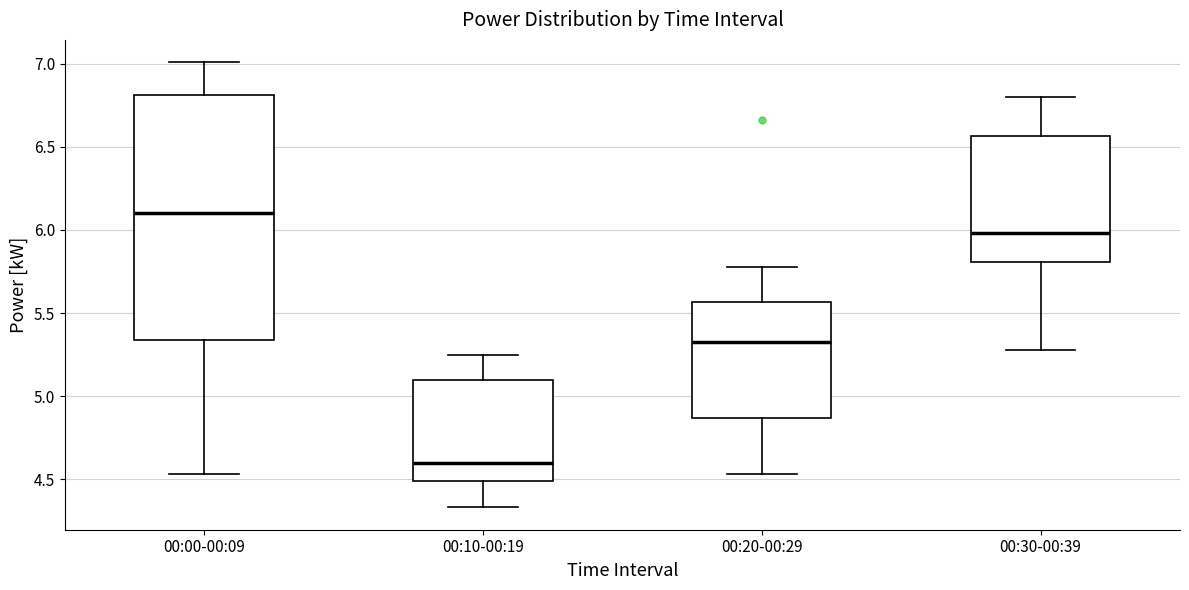

Reading left to right, read every box against the y-axis: the position of its median line, the range the box covers, and the ends of its whiskers. The values are not printed on the chart, so give them approximately, as read against the axis.

00:00-00:09: median 6.10, box 5.35 to 6.80, whiskers 4.55 to 7.00
00:10-00:19: median 4.60, box 4.50 to 5.10, whiskers 4.35 to 5.25
00:20-00:29: median 5.35, box 4.85 to 5.55, whiskers 4.55 to 5.80
00:30-00:39: median 6.00, box 5.80 to 6.55, whiskers 5.30 to 6.80